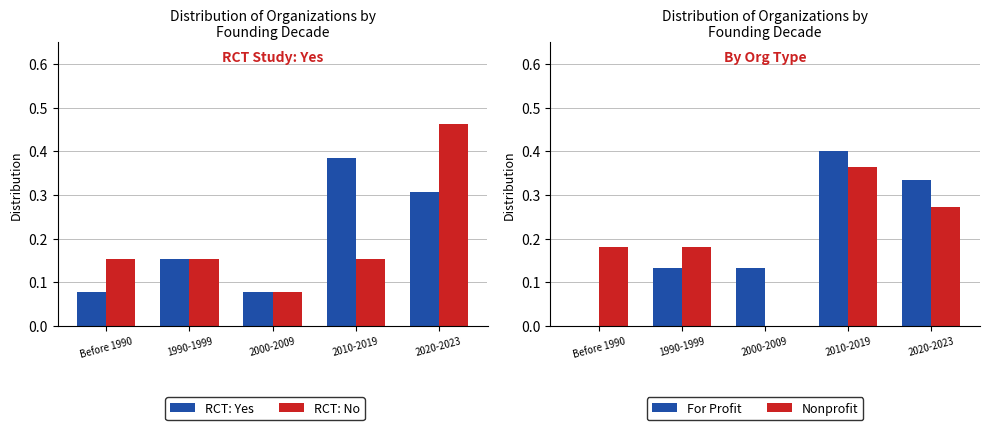

How many series are shown in this chart?

4